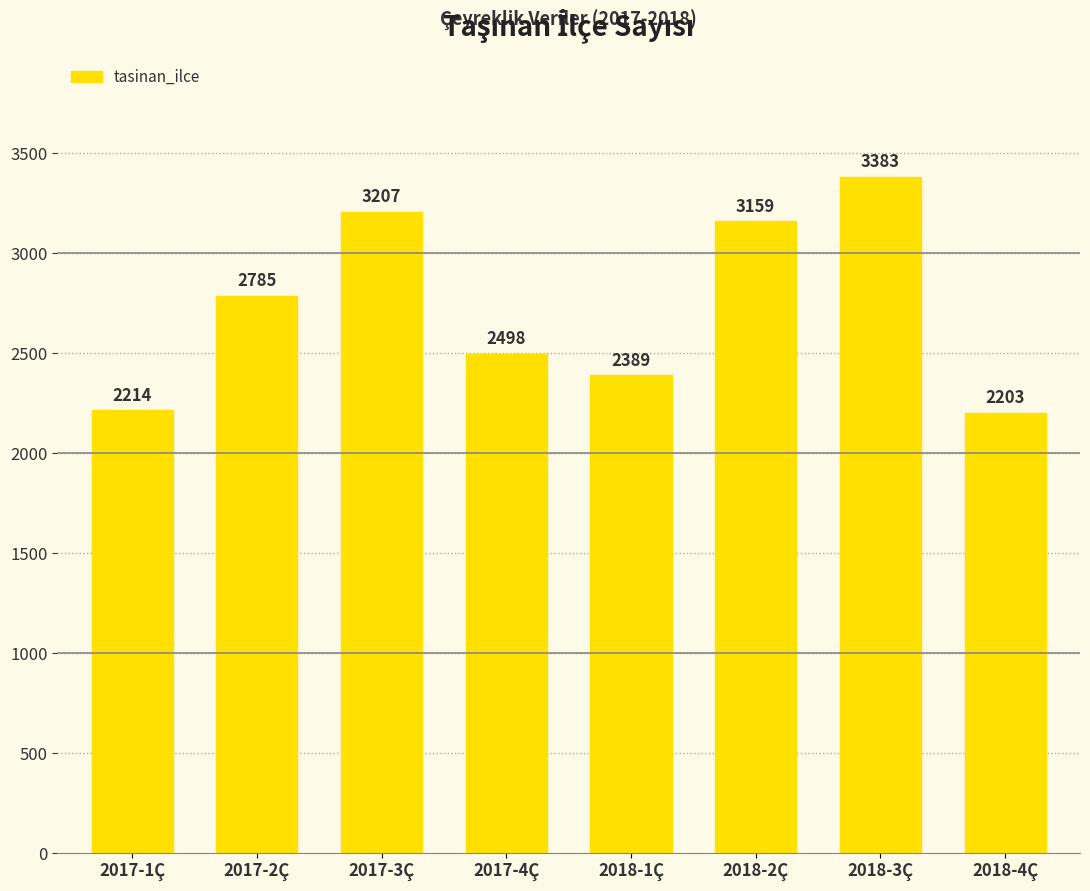

The value at 2017-4Ç is 3783. True or false?

False